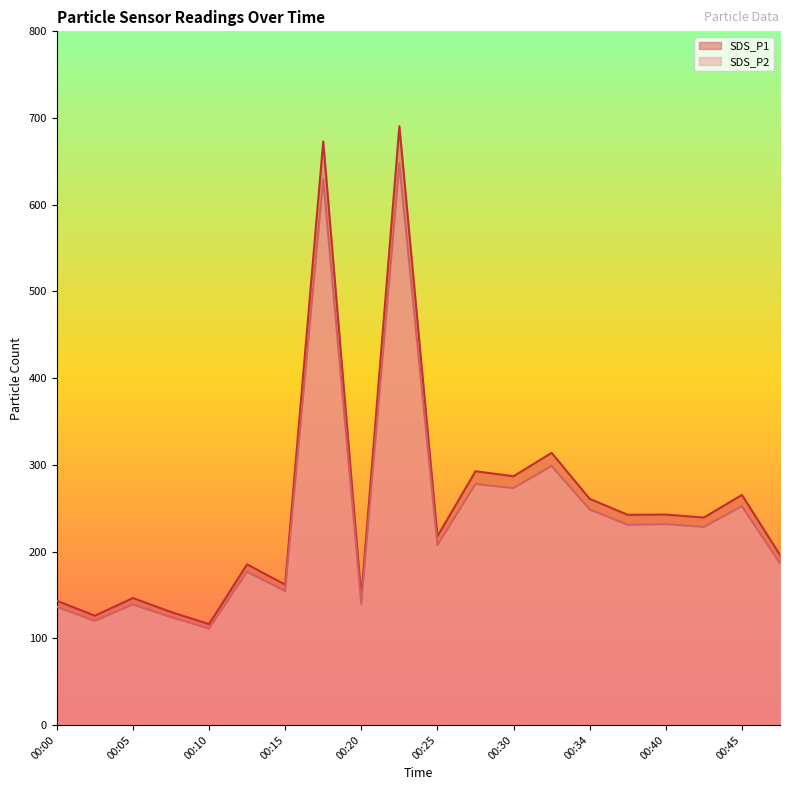

What is the smallest value displayed?

111.2